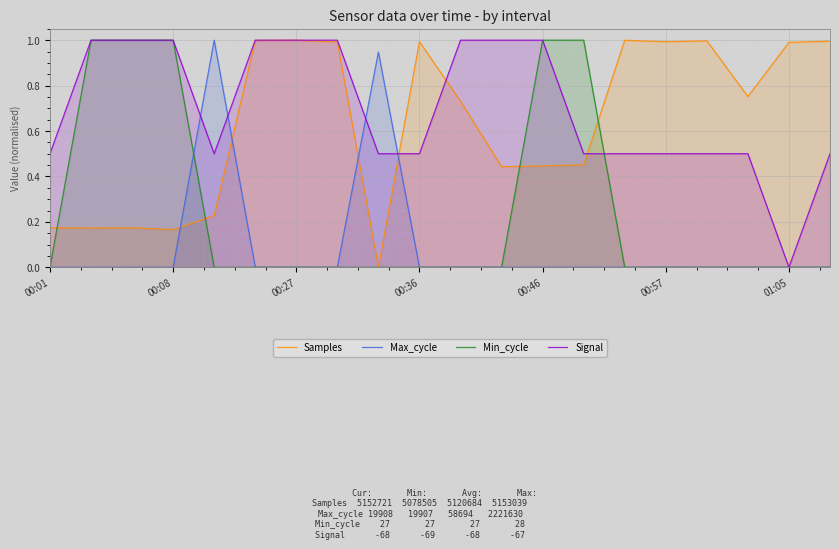

Which category has the lowest value in the Samples series?

8